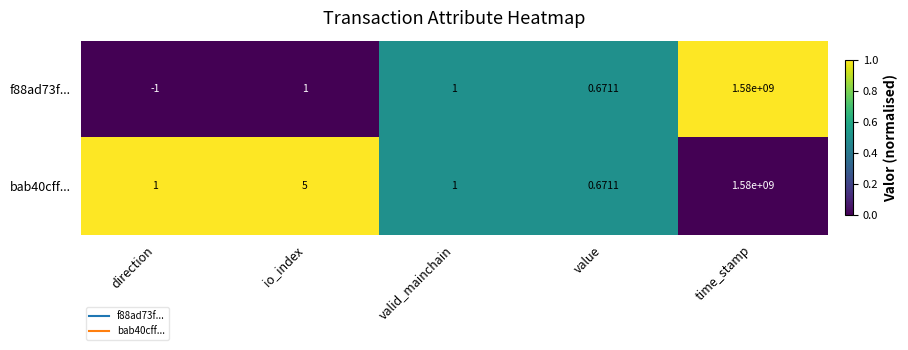

List the series in order of their overall mean, lowest first.

f88ad73f..., bab40cff...